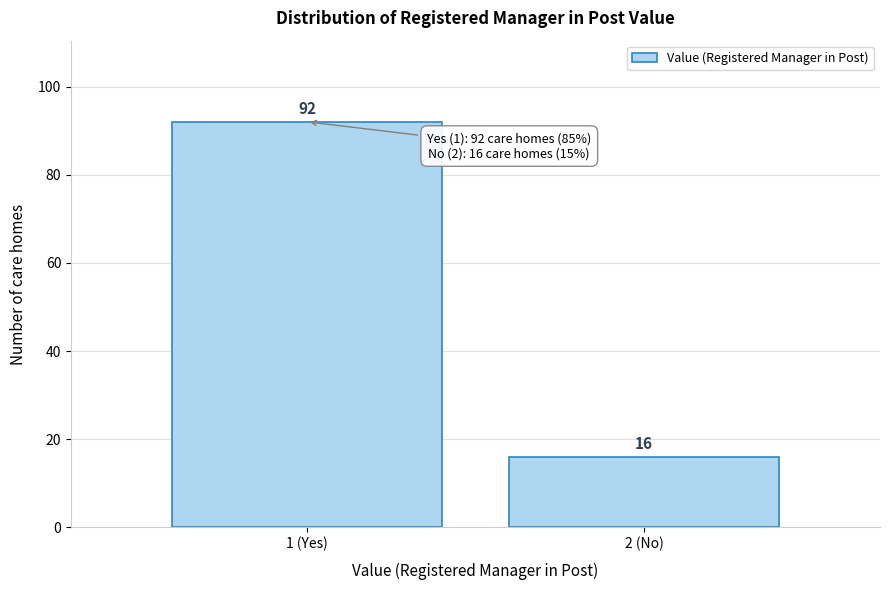

Reading left to right, list all the values displayed in this chart.

92	16